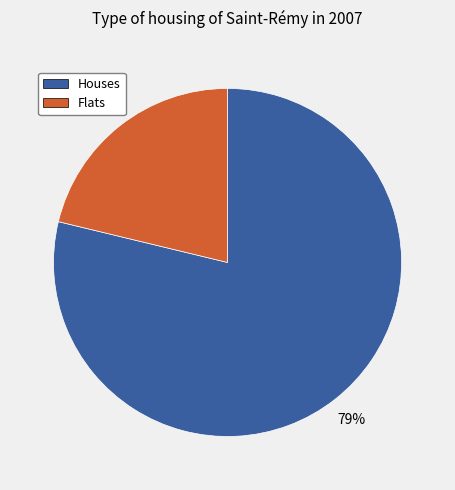

Combined, do Houses and Flats account for over 50%?

Yes